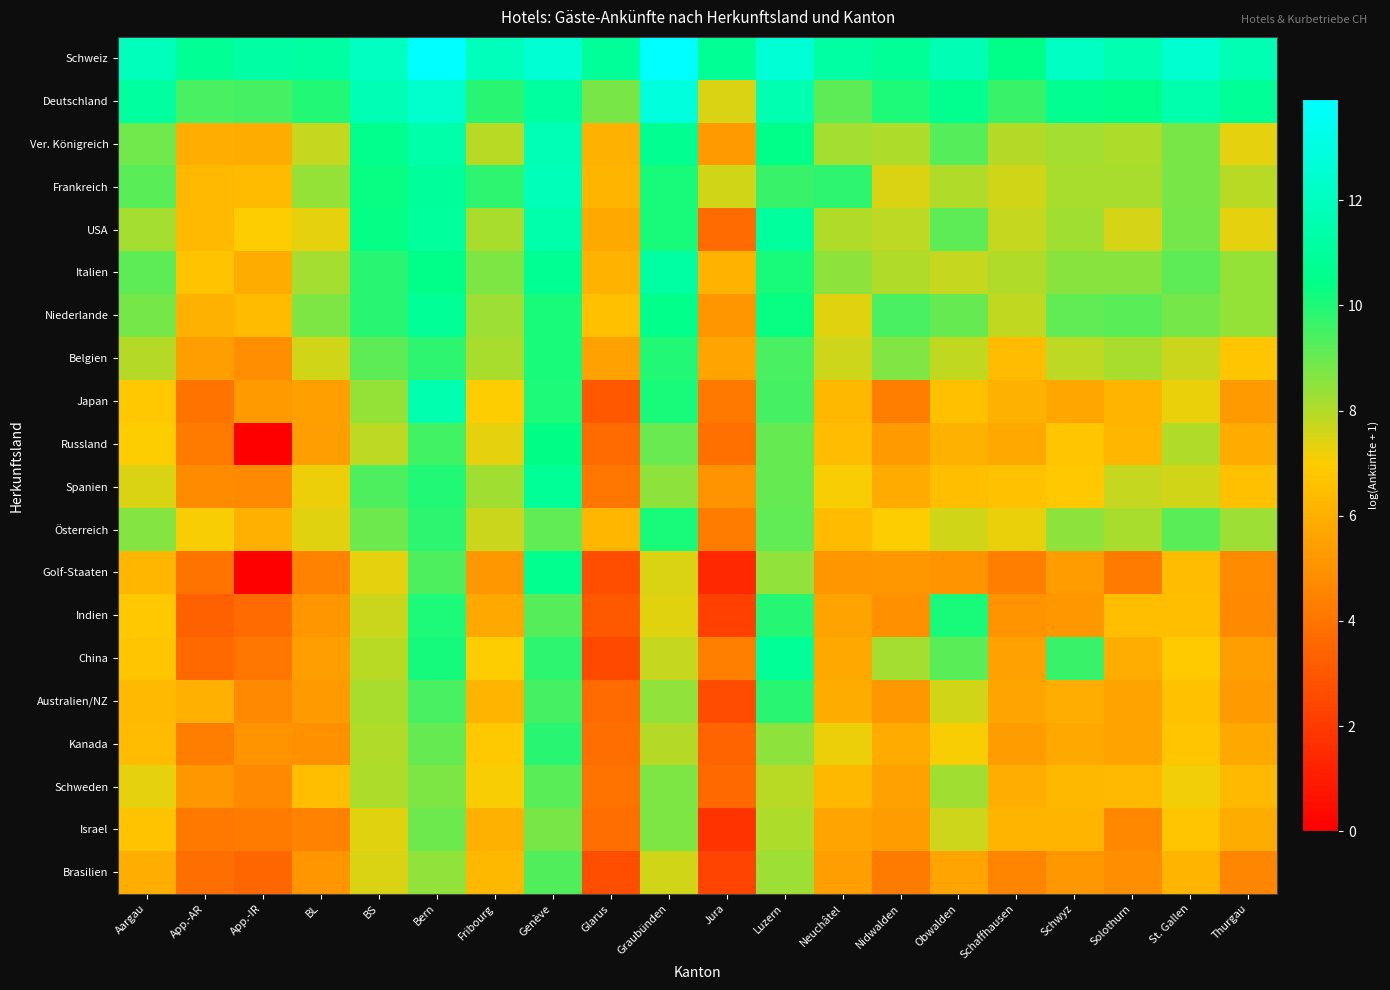

At Neuchâtel, list the series in order from largest to smallest.

Schweiz, Frankreich, Deutschland, Italien, Ver. Königreich, USA, Belgien, Niederlande, Kanada, Spanien, Russland, Österreich, Schweden, Japan, Australien/NZ, China, Israel, Indien, Brasilien, Golf-Staaten